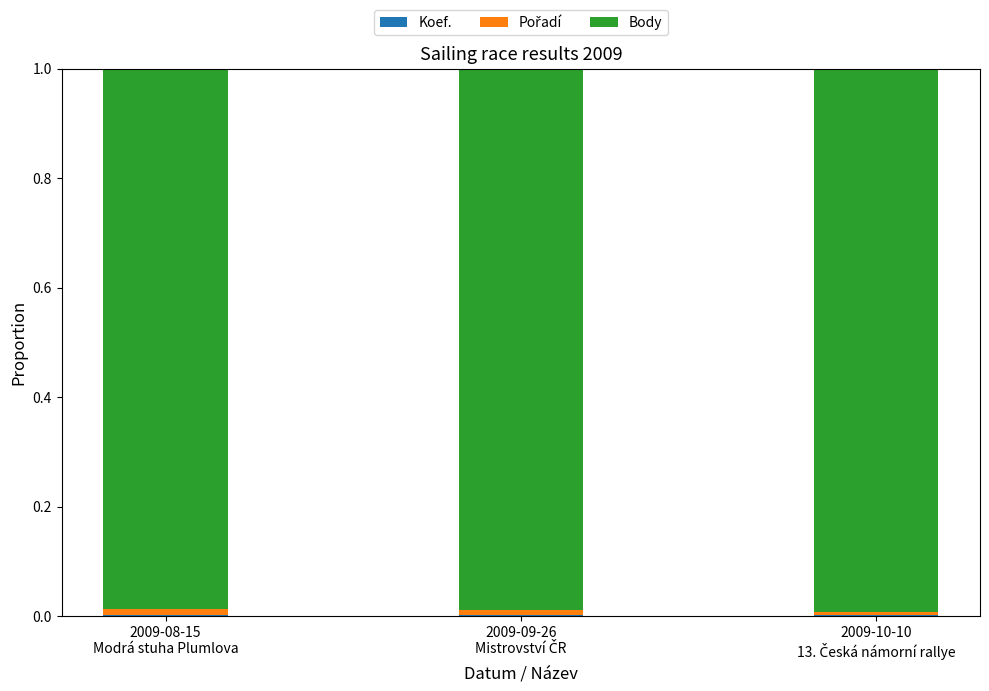

List the series in order of their peak value, lowest first.

Koef., Pořadí, Body